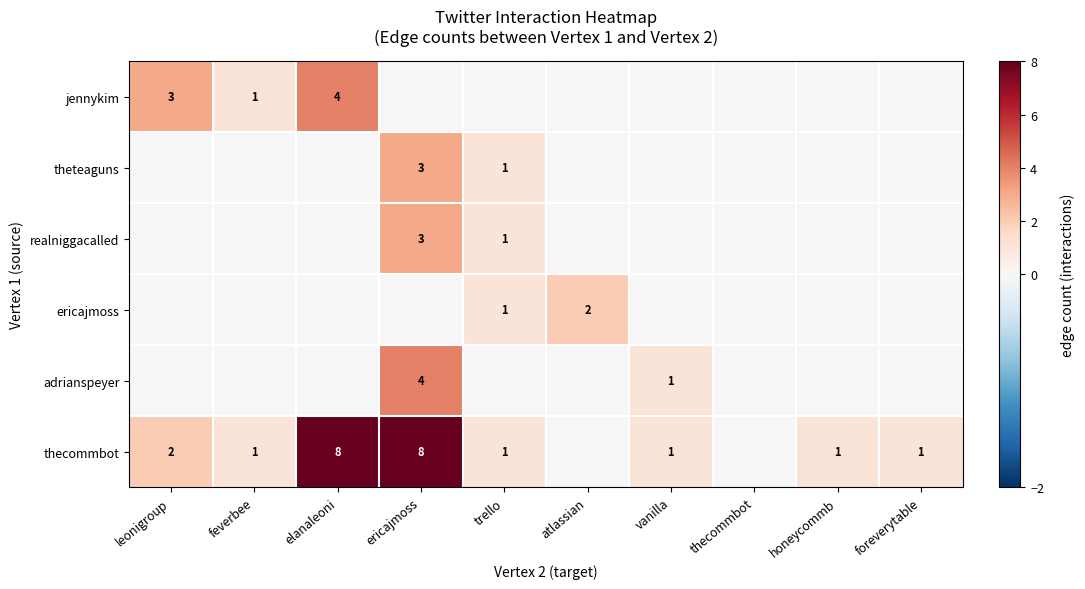

True or false: jennykim has a value of 1 at feverbee.

True